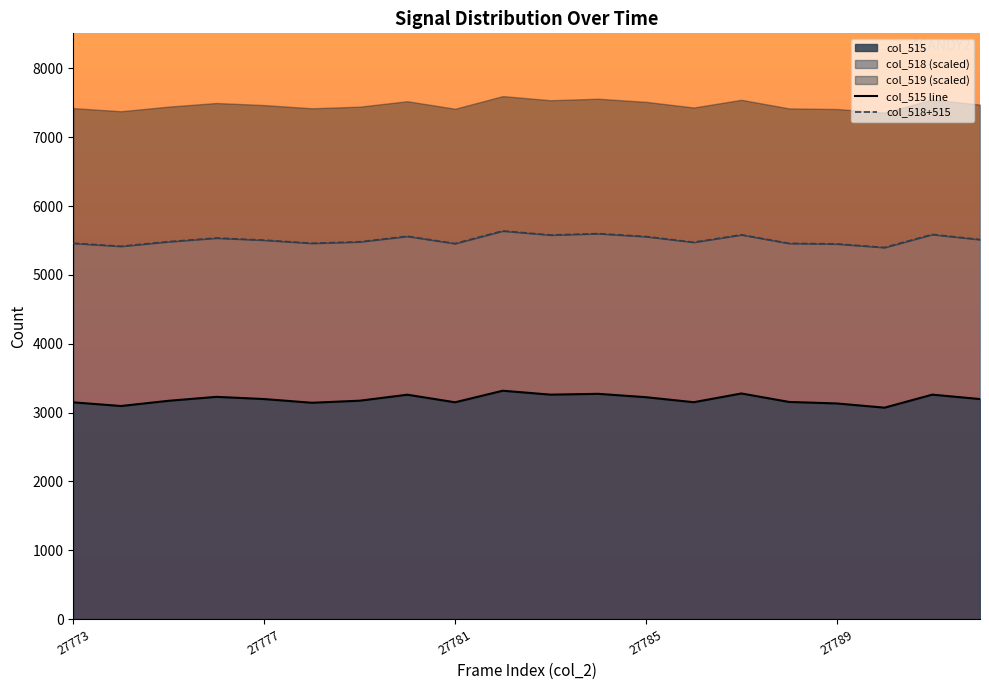

True or false: col_515 line and col_518+515 intersect in this chart.

False